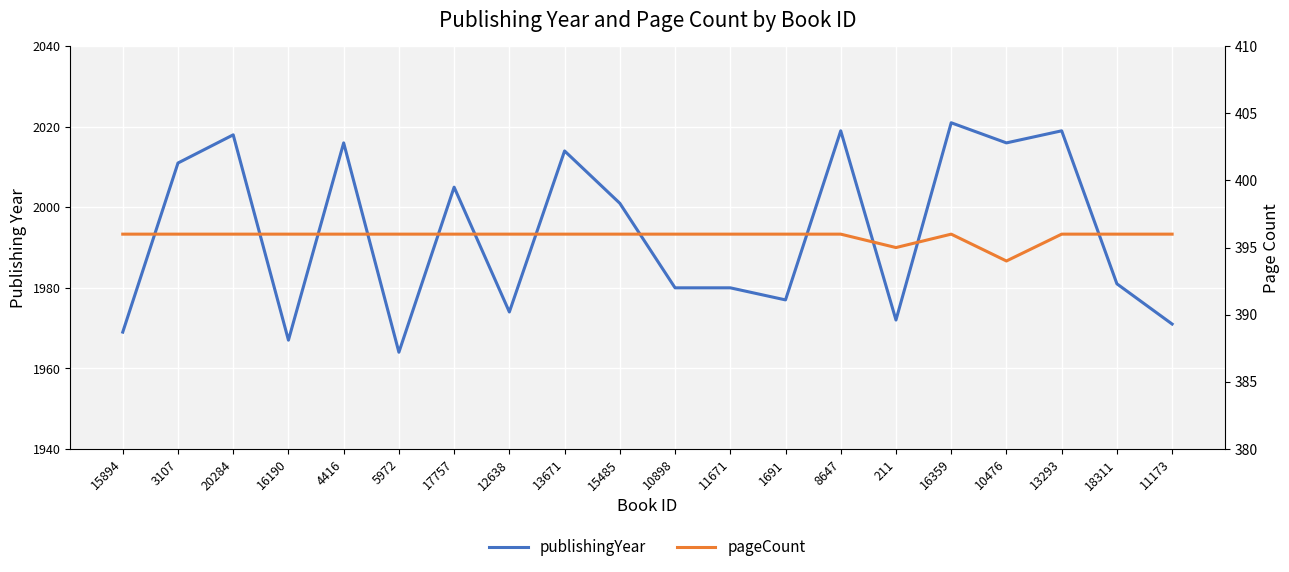

Which label corresponds to the smallest value in the chart?

10476